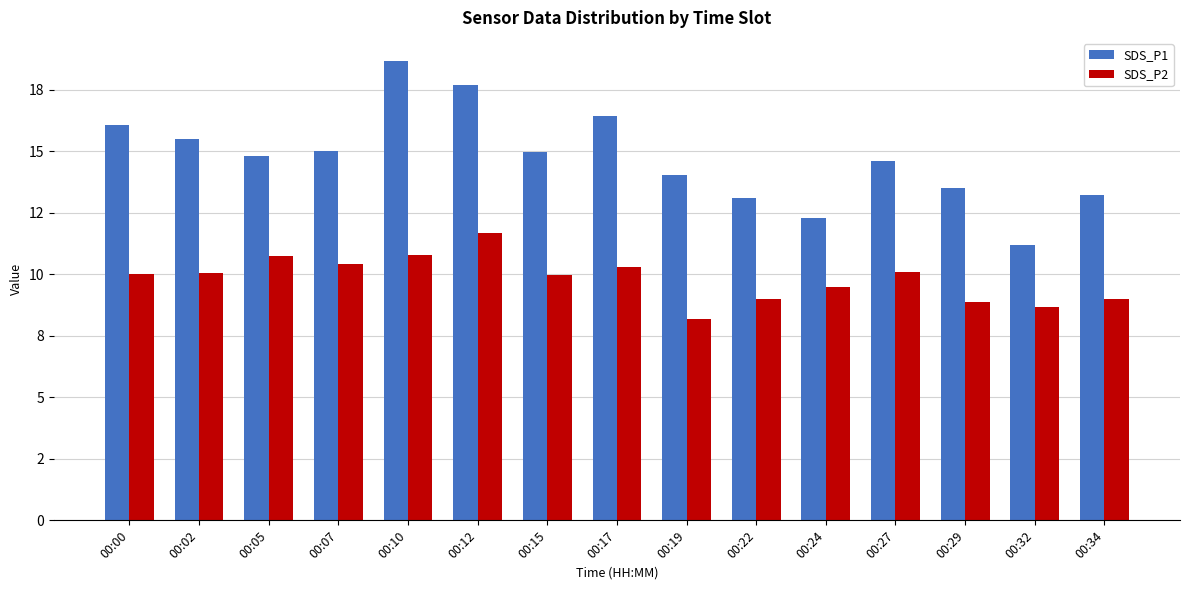

True or false: SDS_P2 has a value of 14.4 at 00:10.

False